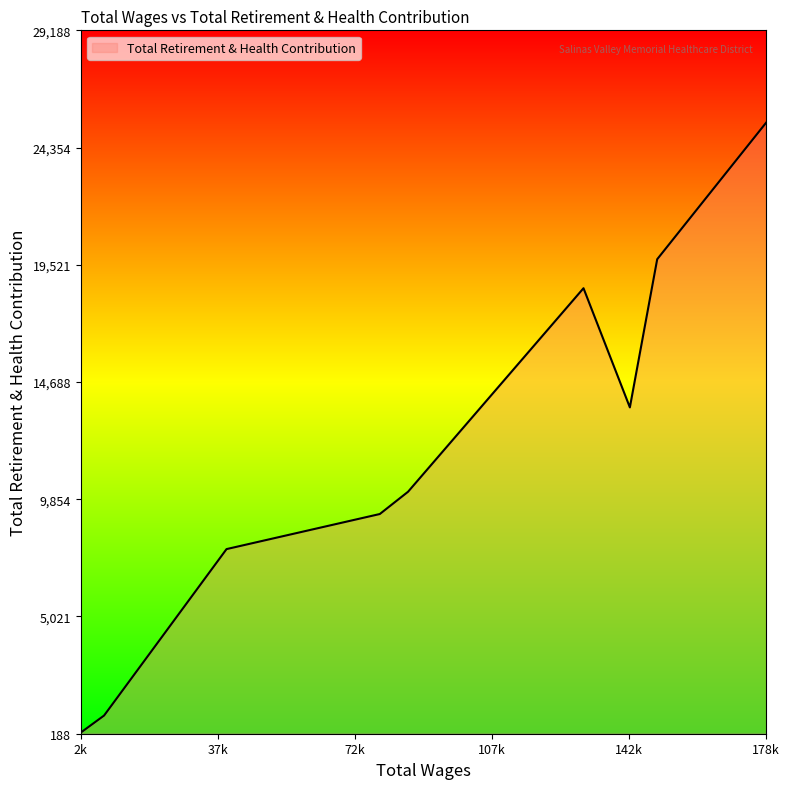

What is the difference between the maximum and minimum values?

25146